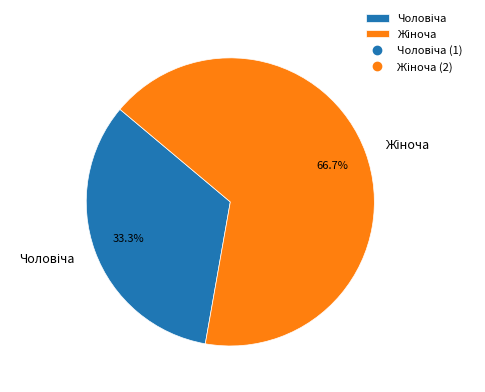

What is the change in value from Чоловіча to Жіноча?

+1